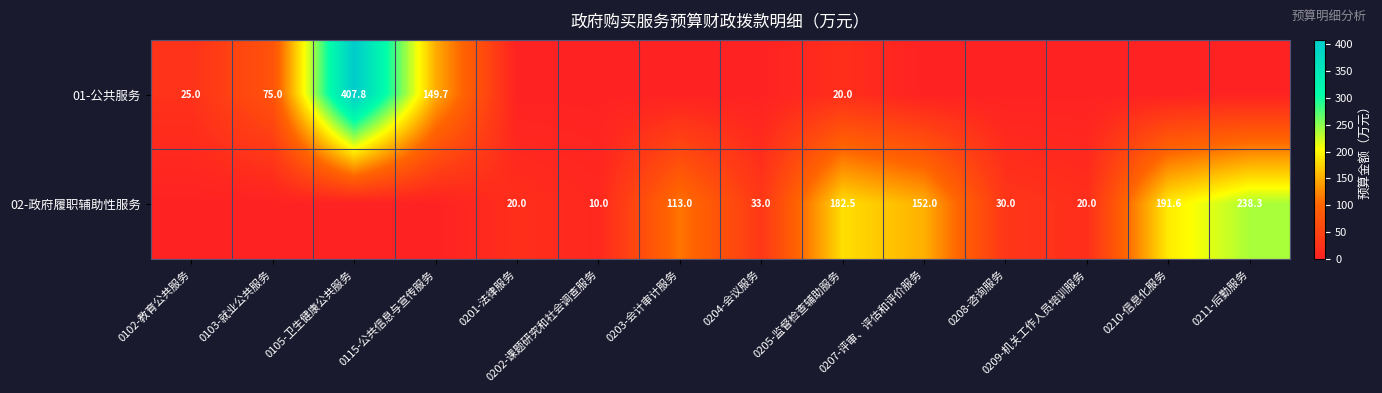

What is the sum of the 02-政府履职辅助性服务 values at 0203-会计审计服务 and 0205-监督检查辅助服务?

295.5